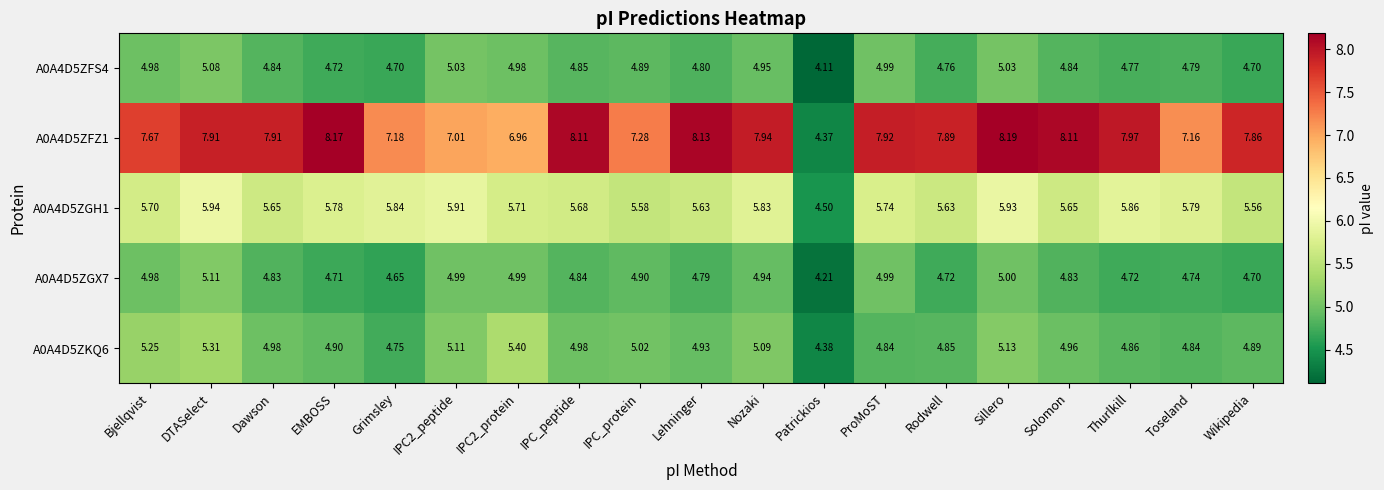

Which category has the highest value across all series?

Sillero